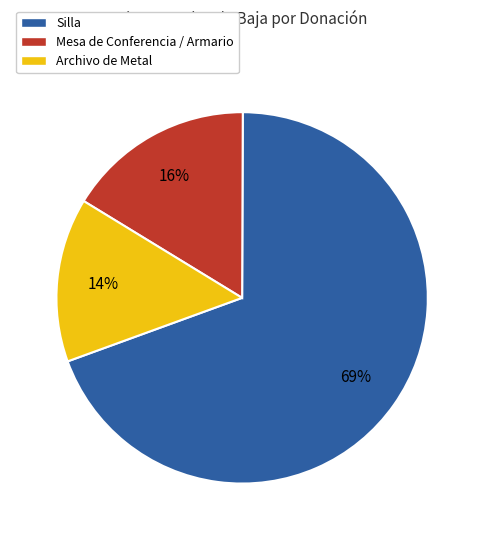

How many slices are in this pie chart?

3